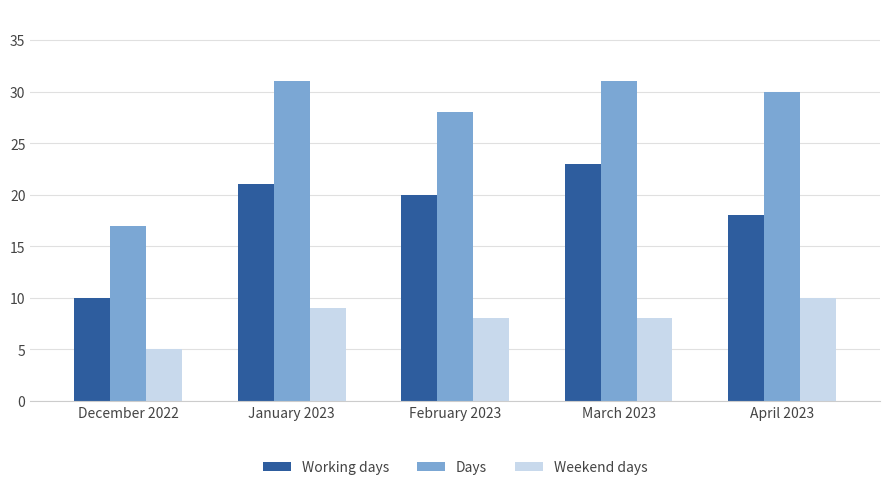

What is the maximum value for Days?

31